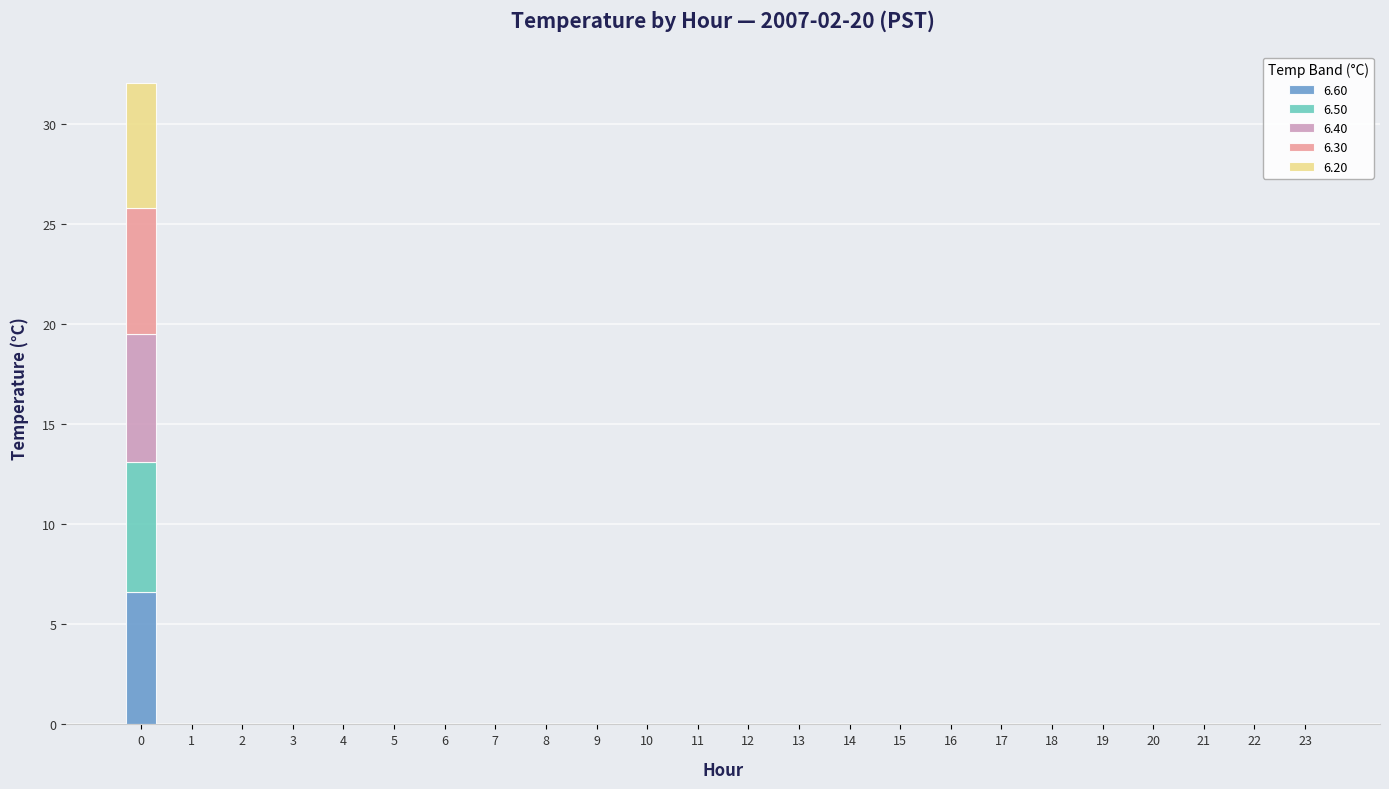

Are the bars grouped side by side (vs. stacked)?

No